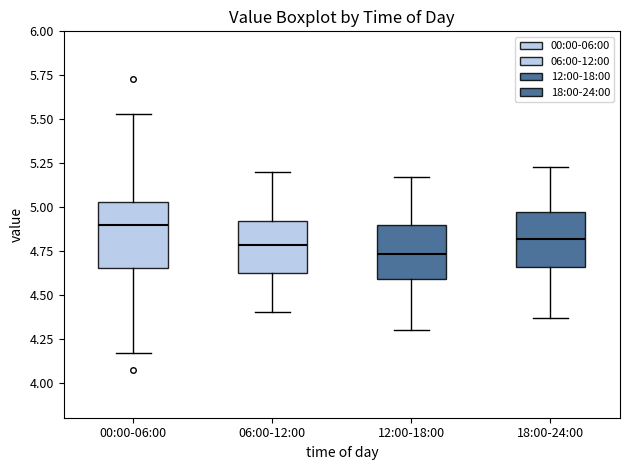

Comparing the boxes themselves (not the whiskers), which one is the tallest?

00:00-06:00